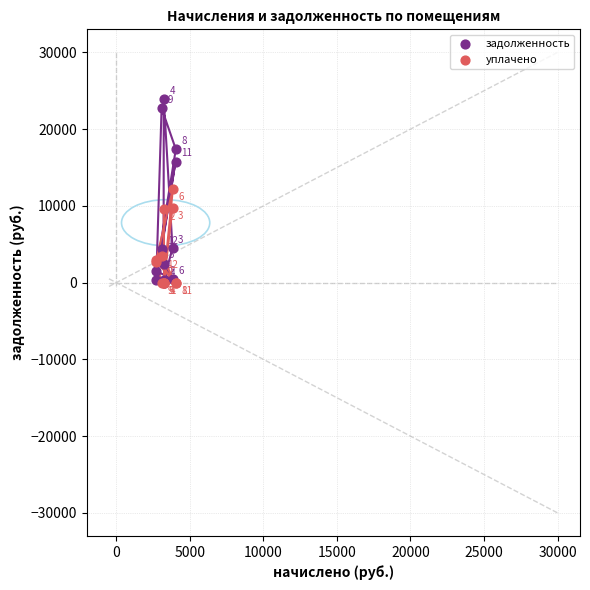

In the задолженность series, what Y value is closest to 11929?

15780.4